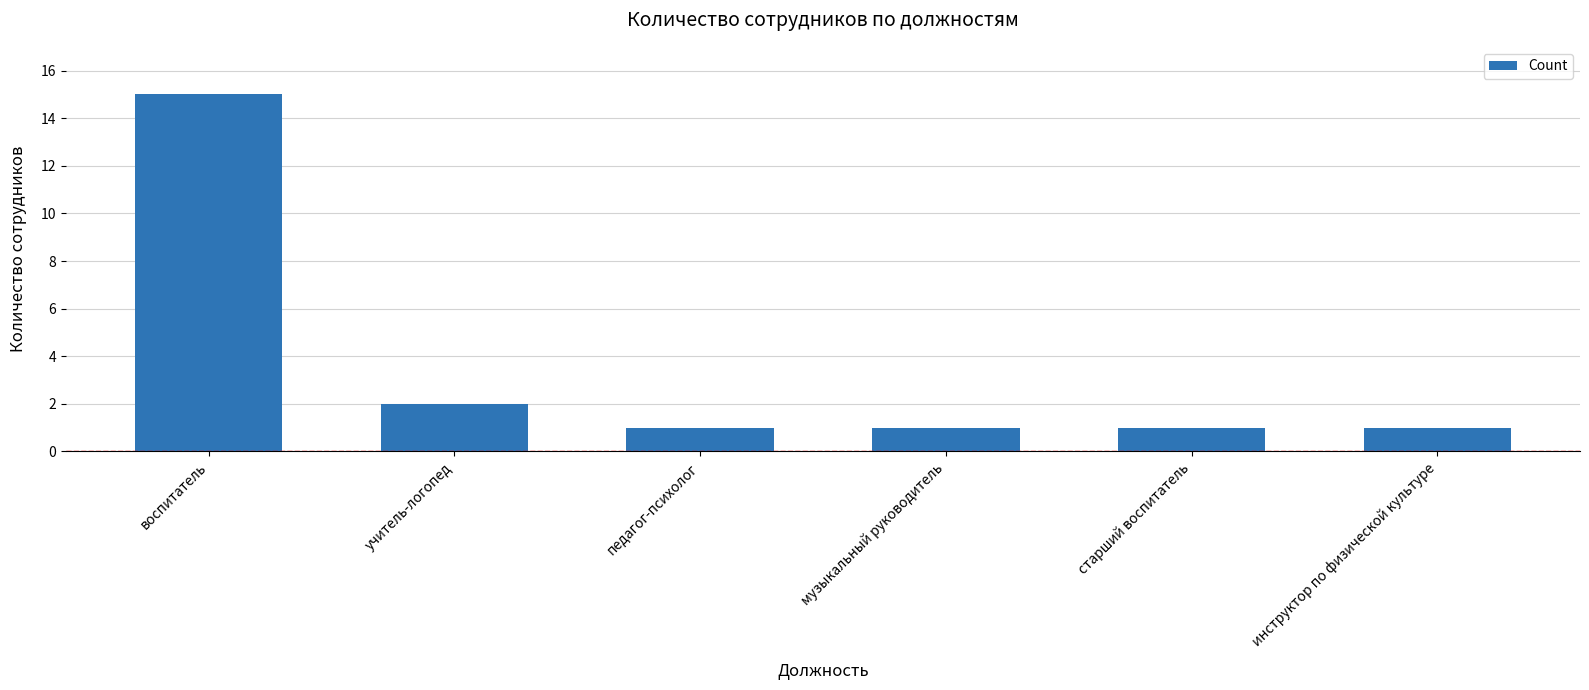

Reading left to right, transcribe all the data shown in this chart.

15	2	1	1	1	1